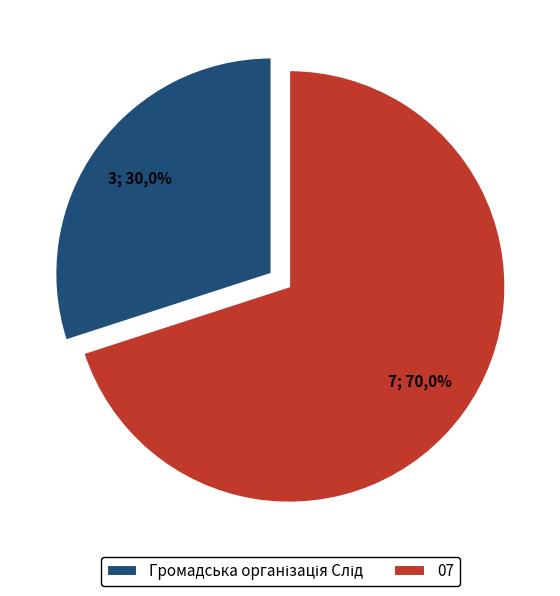

The Громадська організація Слід slice represents 30% of the pie. True or false?

True